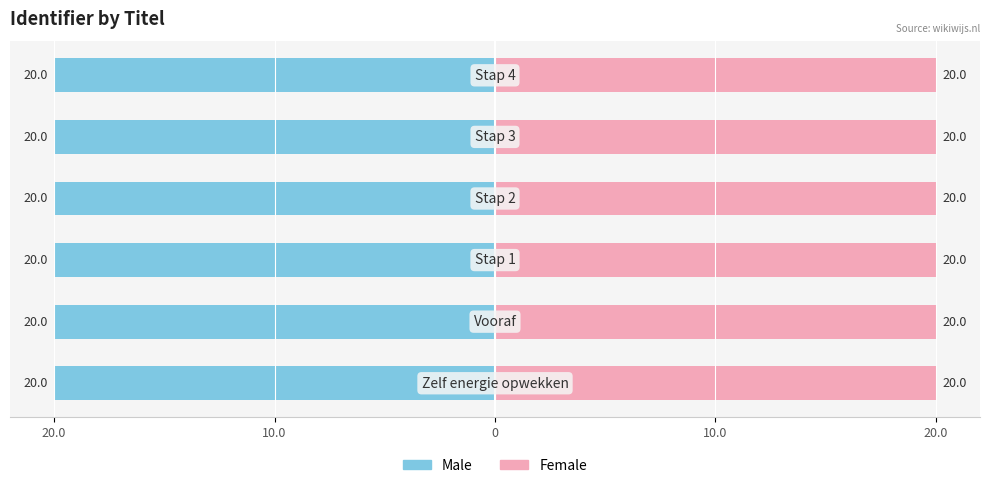

Reading right to left, transcribe all the data shown in this chart.

Male: -20.0	-20.0	-20.0	-20.0	-20.0	-20.0
Female: 20.0	20.0	20.0	20.0	20.0	20.0